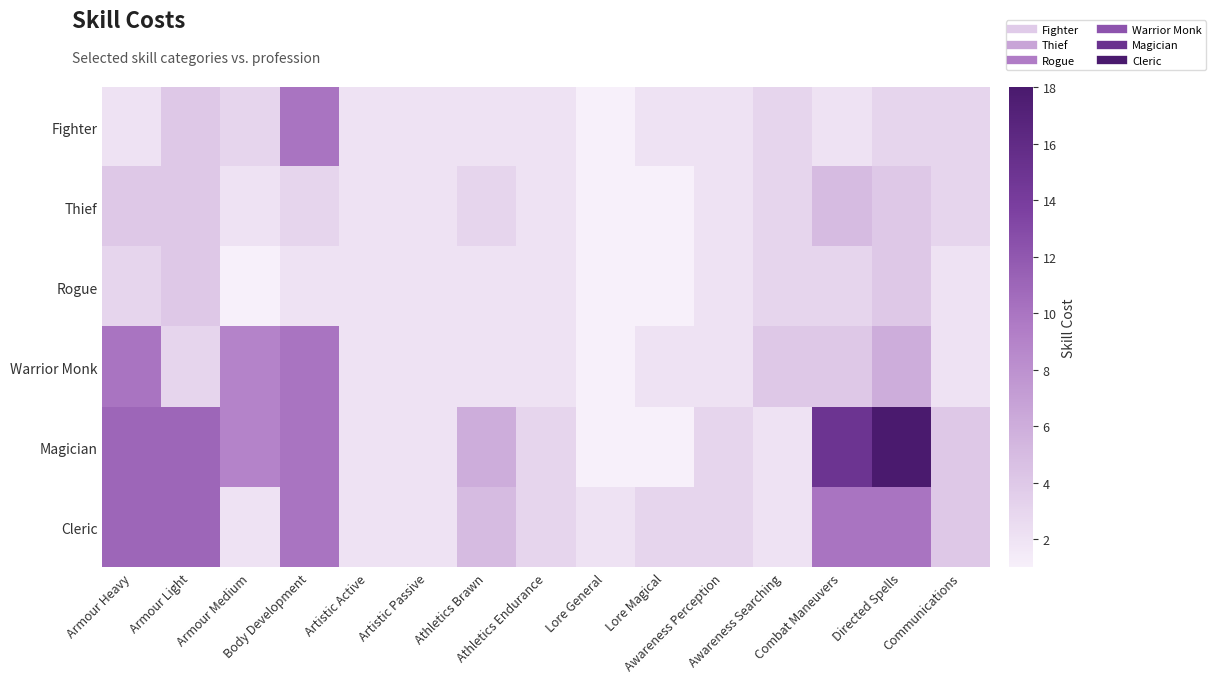

Which series has the largest total across all categories?

Magician